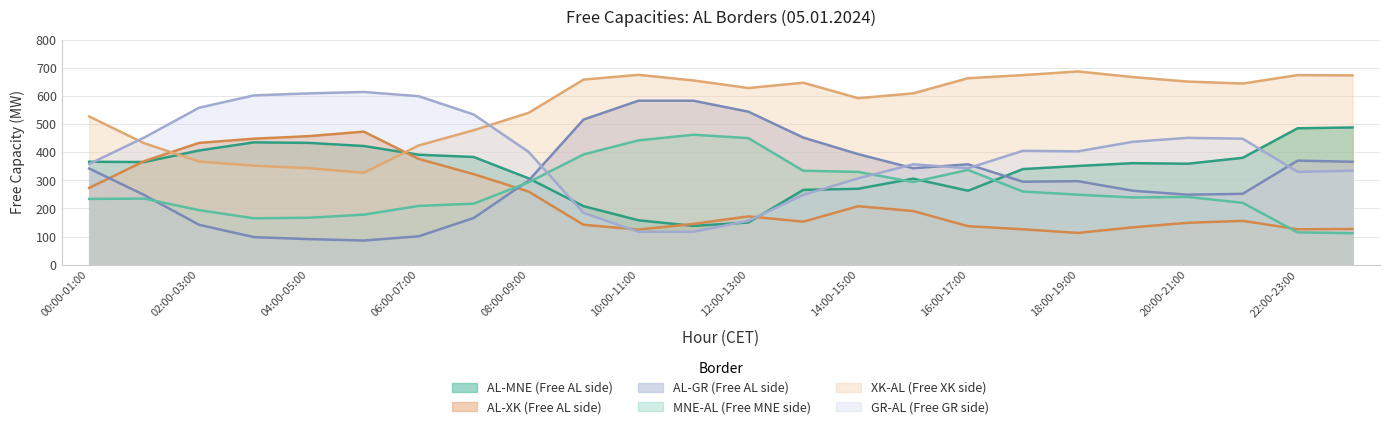

Count the number of categories in the chart.

24